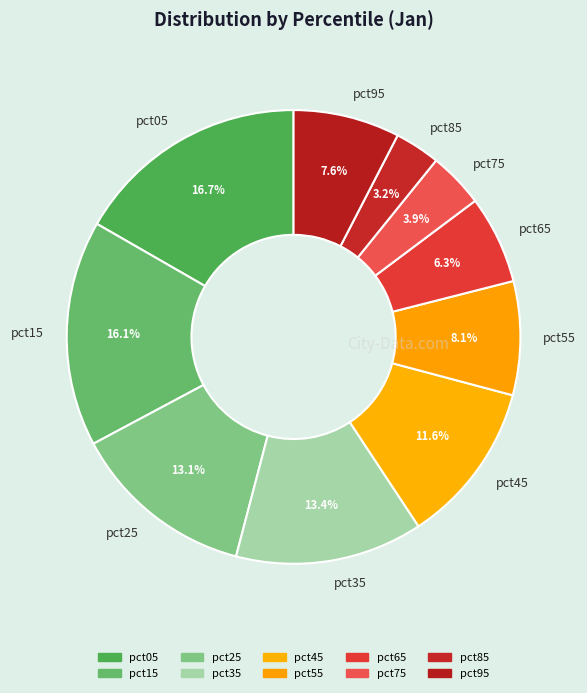

What is the largest slice in the pie chart?

pct05